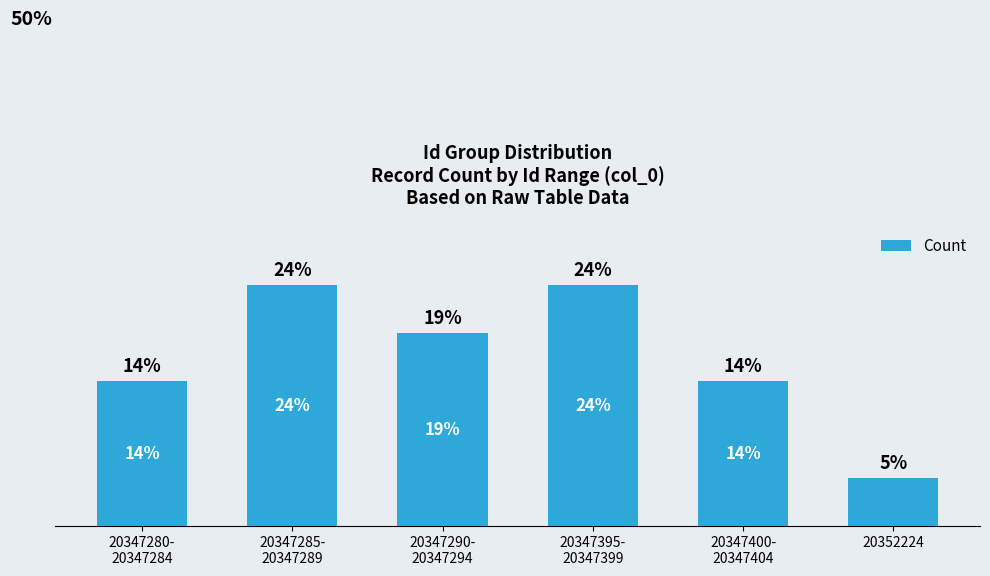

Reading left to right, extract all data points from this chart.

20347280-
20347284=0.1	20347285-
20347289=0.2	20347290-
20347294=0.2	20347395-
20347399=0.2	20347400-
20347404=0.1	20352224=0.0